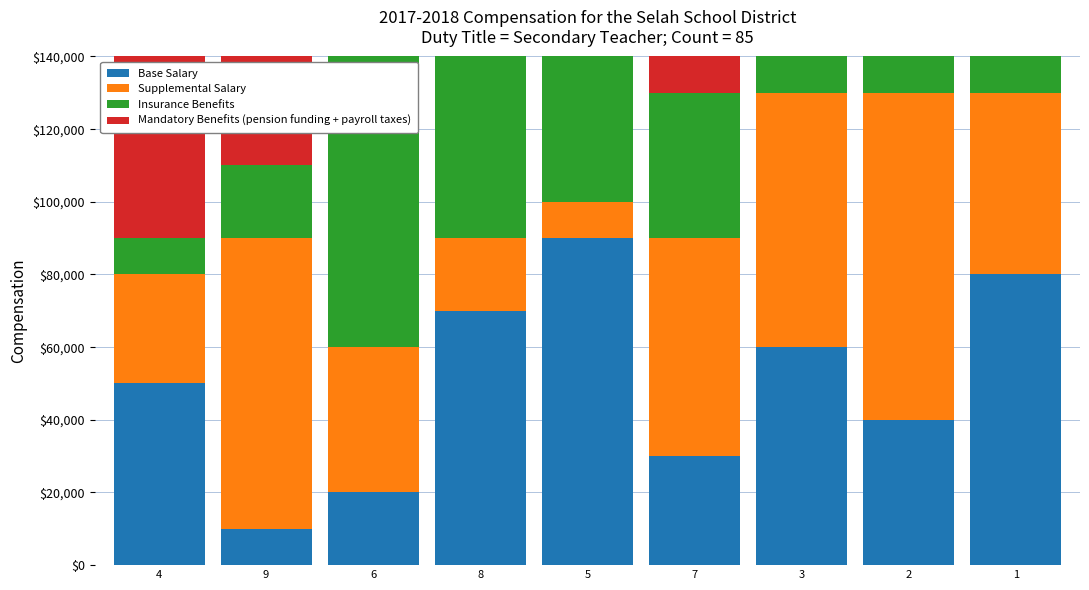

Which series has the widest spread of values?

Base Salary